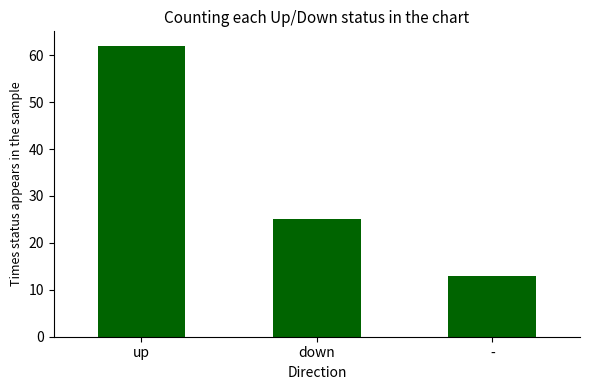

What is the label of the 1st bar from the left?

up